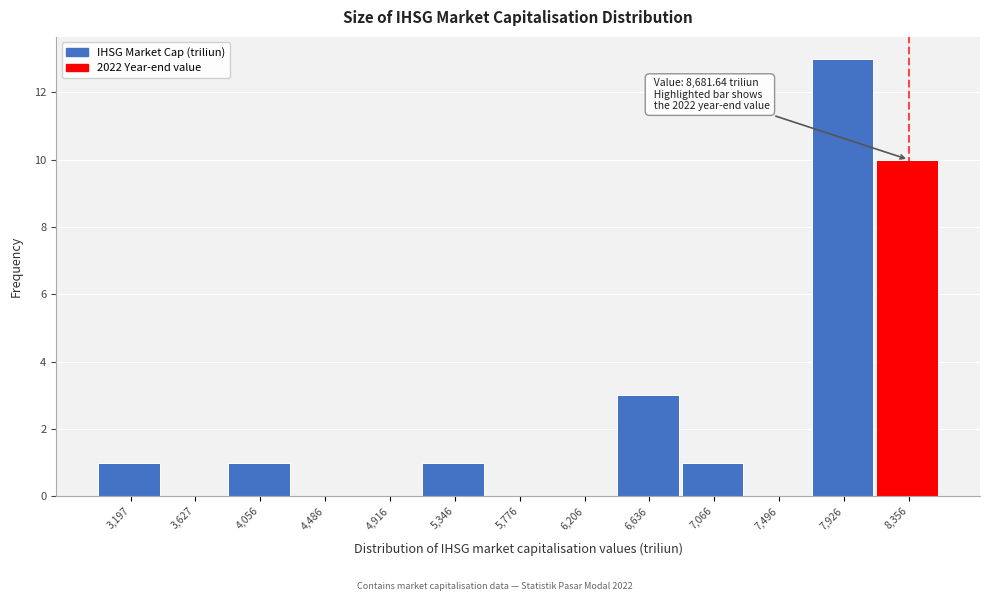

Reading left to right, extract all data points from this chart.

3,197=1	3,627=0	4,056=1	4,486=0	4,916=0	5,346=1	5,776=0	6,206=0	6,636=3	7,066=1	7,496=0	7,926=13	8,356=10